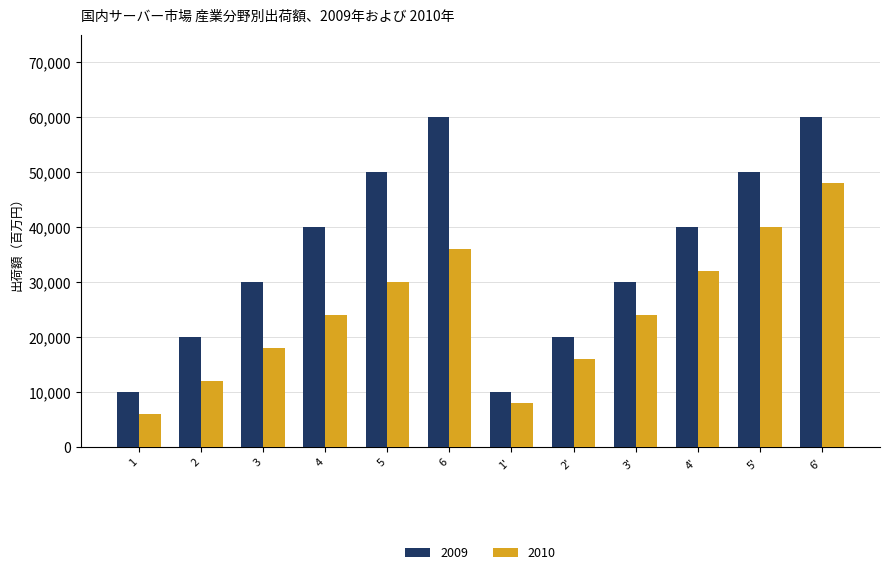

How many distinct data groups are displayed?

2